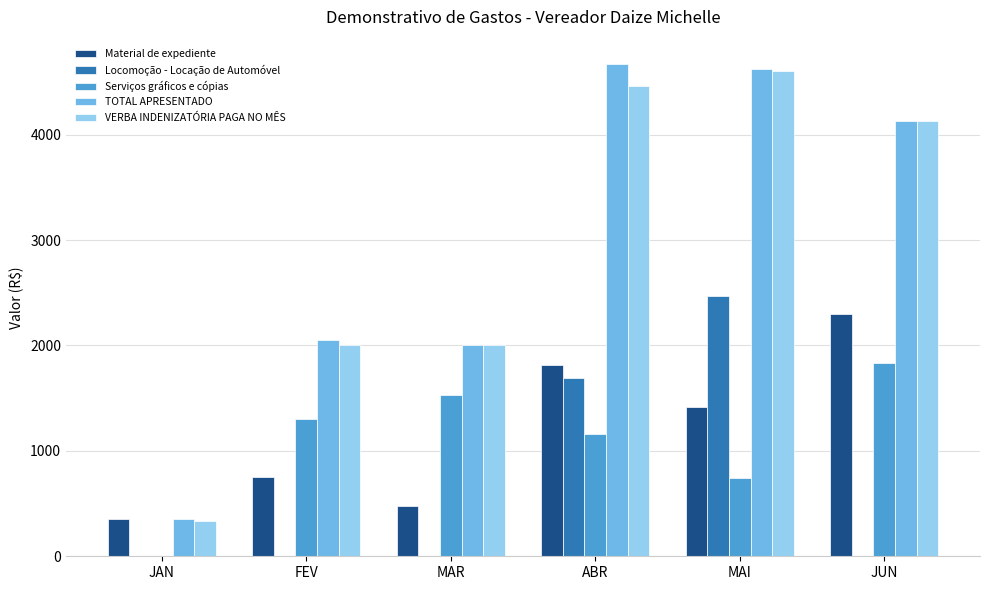

Does the chart contain stacked bars?

No